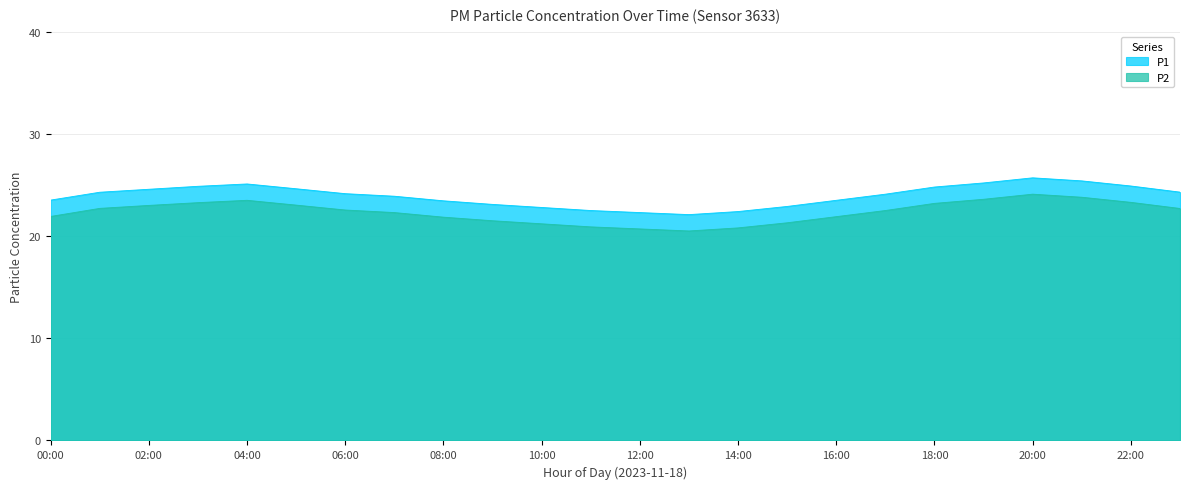

True or false: P2 and P1 intersect in this chart.

False